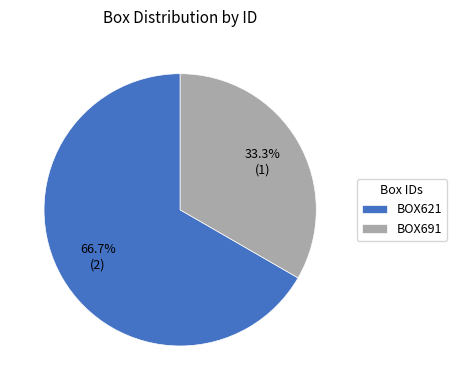

Which category has the smallest portion of the pie?

BOX691